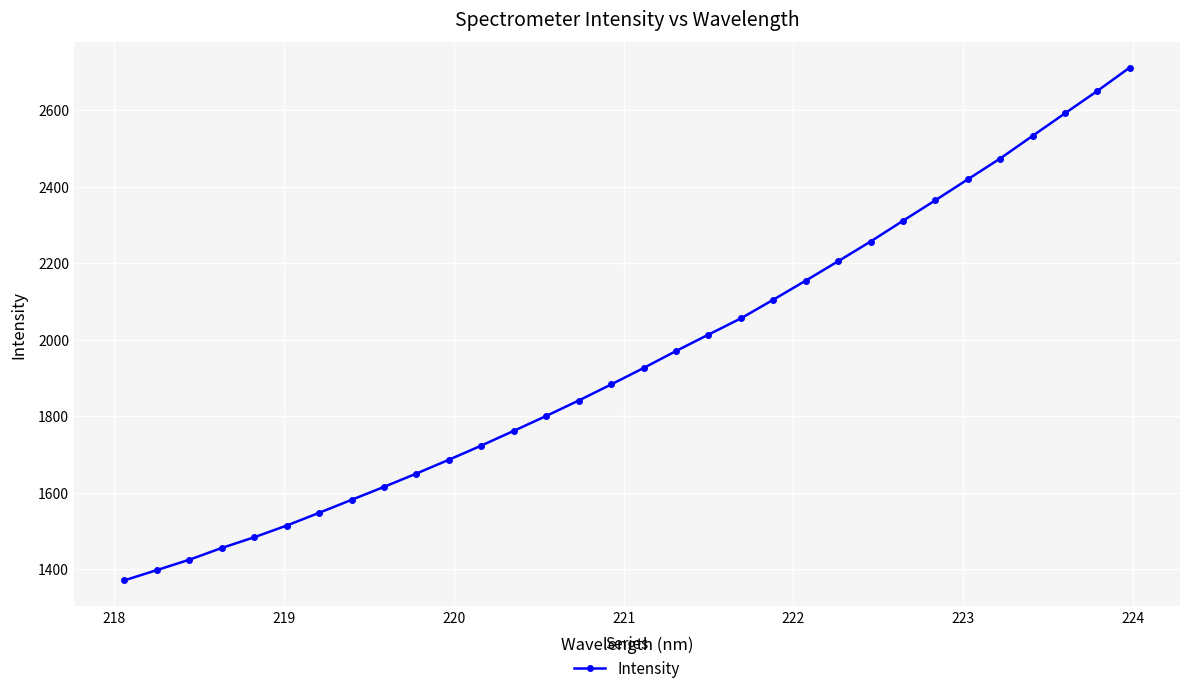

What is the difference between the second highest and second lowest values?

1252.9